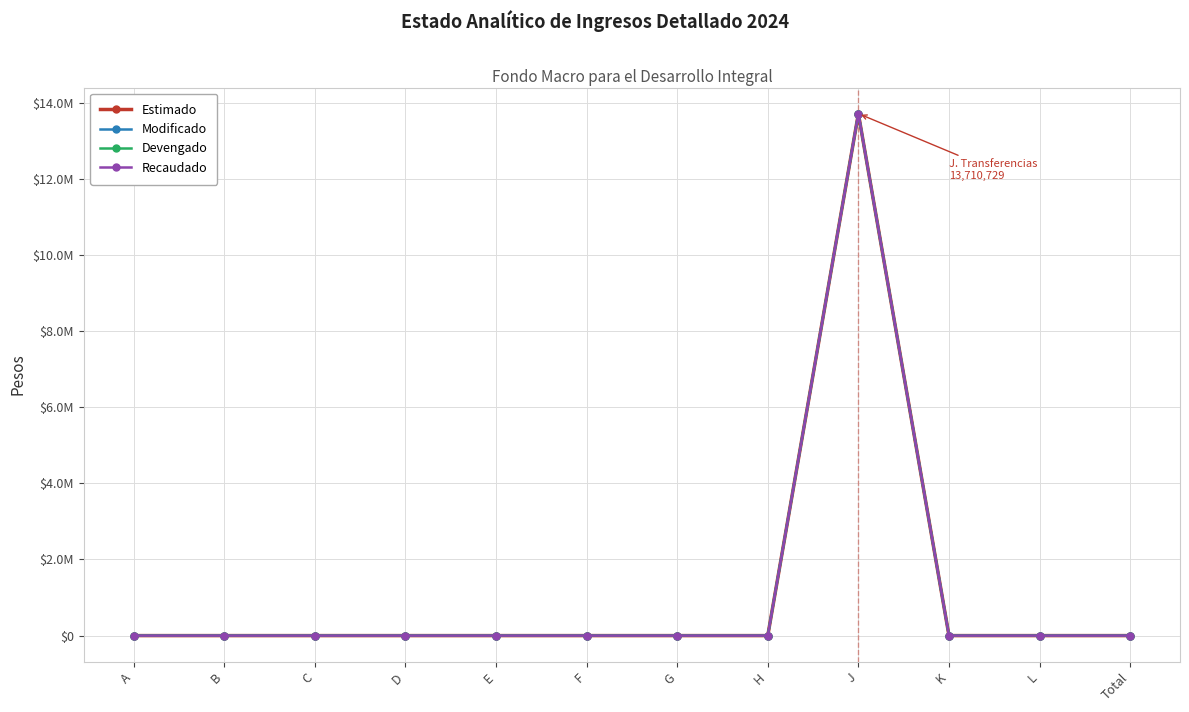

Is this an area chart (filled region under the line)?

No